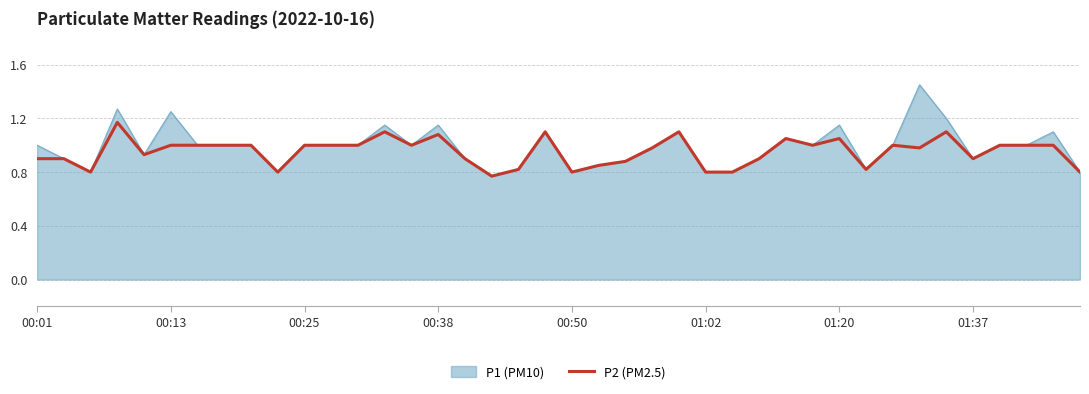

Rank the series by their maximum value, from lowest to highest.

P2 (PM2.5), P1 (PM10)